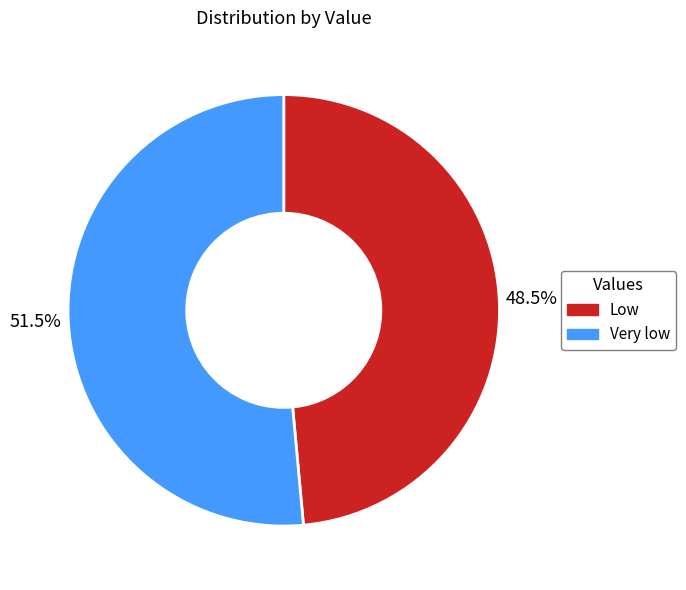

To the nearest percent, what is the difference between the largest and smallest slice percentages?

3%